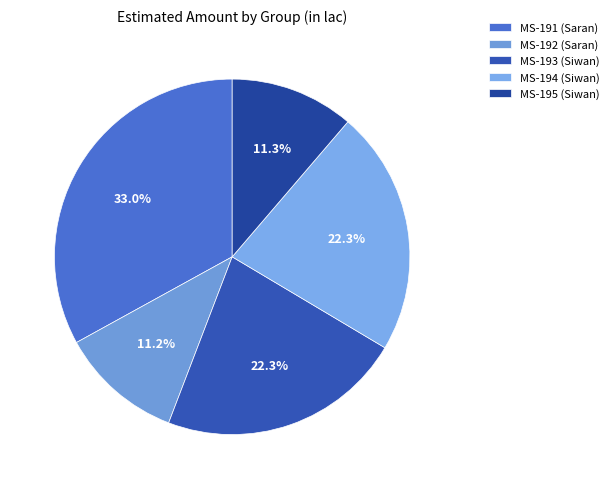

To the nearest percent, what is the combined percentage of MS-191 (Saran) and MS-195 (Siwan)?

44%